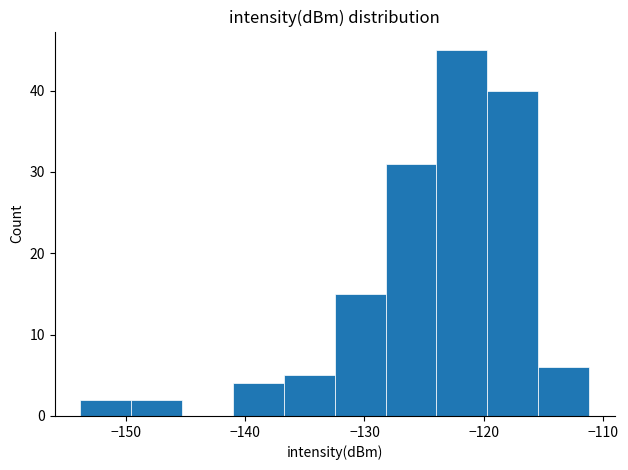

Reading left to right, transcribe this chart: for each bar, give the range it covers on the x-axis and its height. Neither the bar edges nor the heights are printed on the chart, so give them approximately, as read against the axes.

-154 to -150: 2
-150 to -145: 2
-145 to -141: 0
-141 to -137: 4
-137 to -132: 5
-132 to -128: 15
-128 to -124: 31
-124 to -120: 45
-120 to -115: 40
-115 to -111: 6